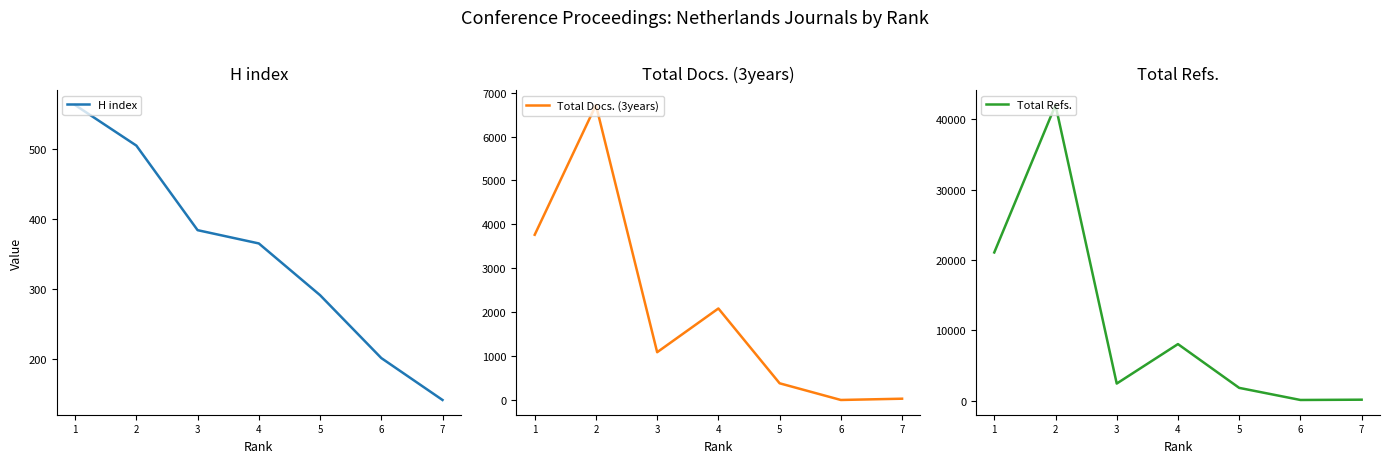

List the labels in order of Total Docs. (3years) value, largest first.

2, 1, 4, 3, 5, 7, 6